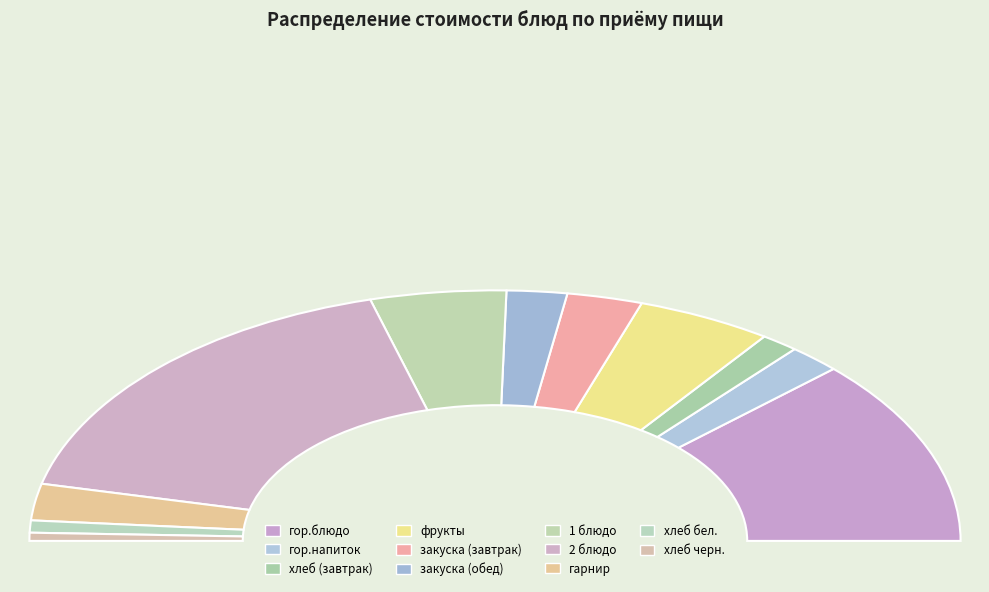

What is the change in value from гарнир to хлеб черн.?

-7